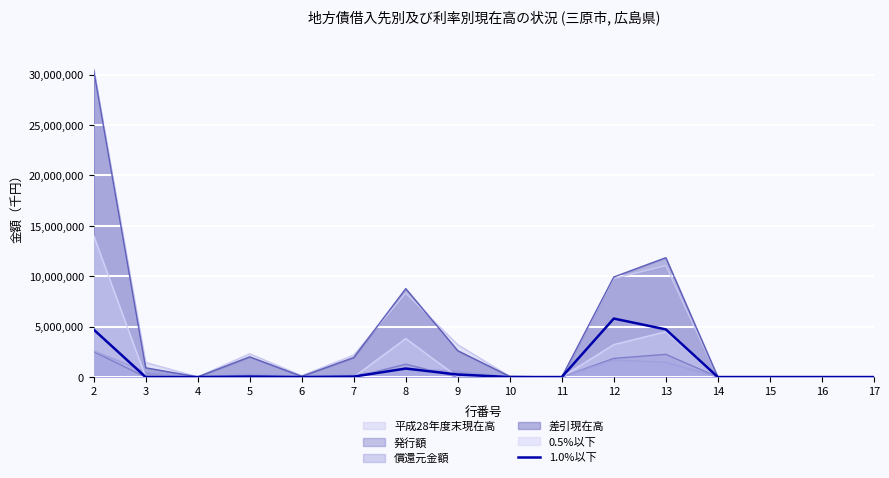

Reading right to left, what are all the values shown in this chart?

0	0	0	0	4728031	5803445	0	0	249747	843847	45125	0	45125	0	0	4713070